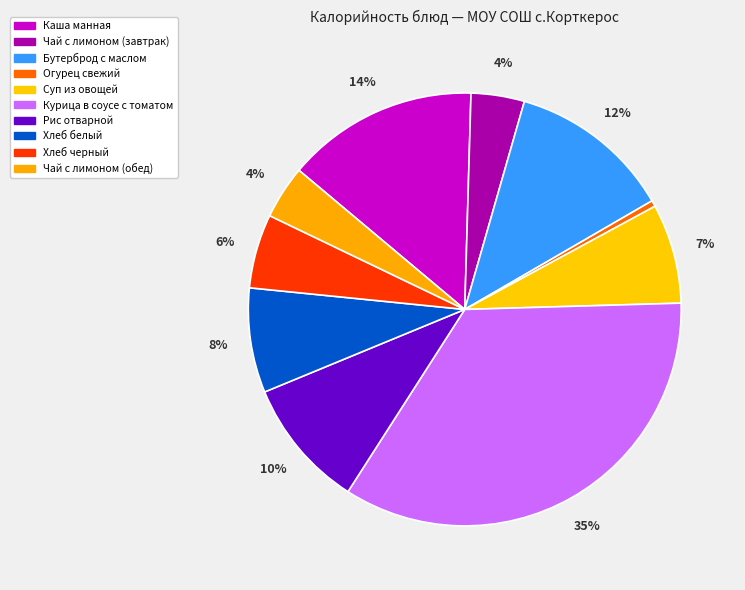

To the nearest percent, what portion does Хлеб черный represent?

6%